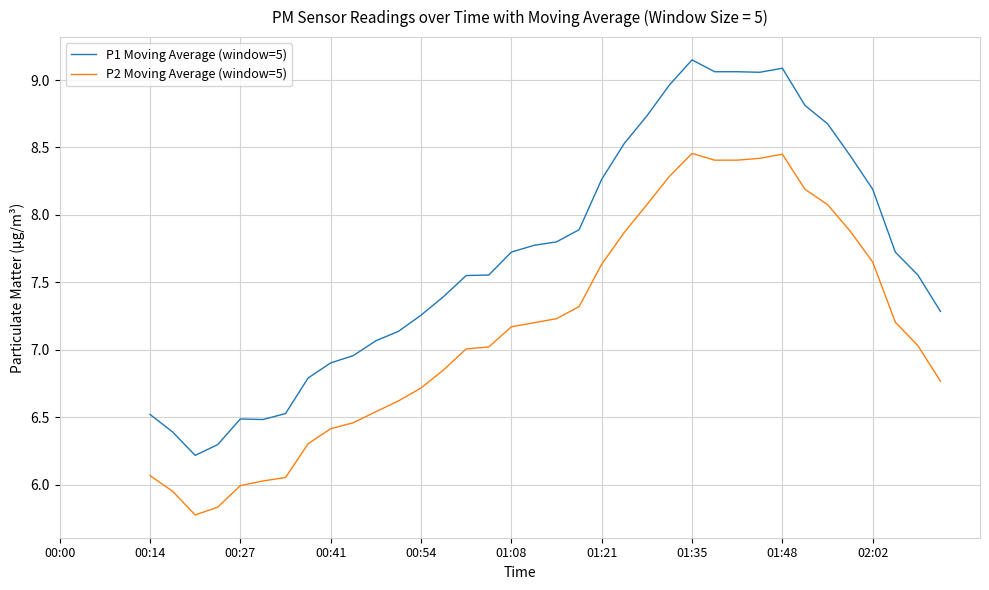

True or false: P2 Moving Average (window=5) and P1 Moving Average (window=5) intersect in this chart.

False